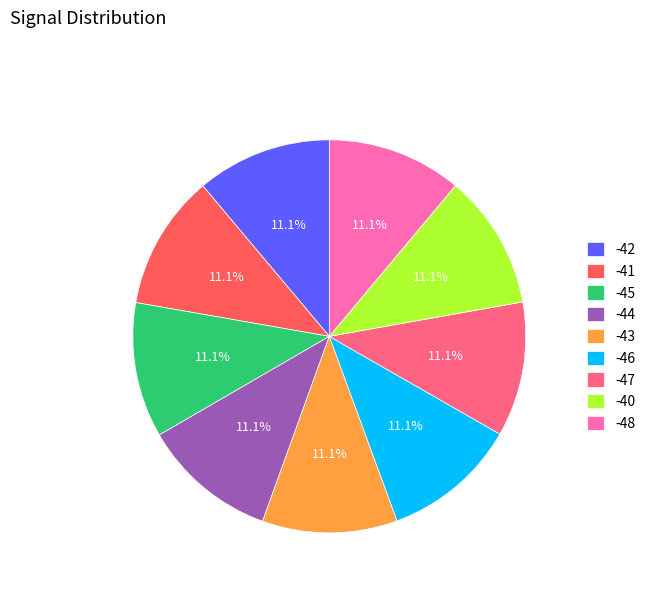

What is the ratio of the value at -40 to the value at -42?

1.0